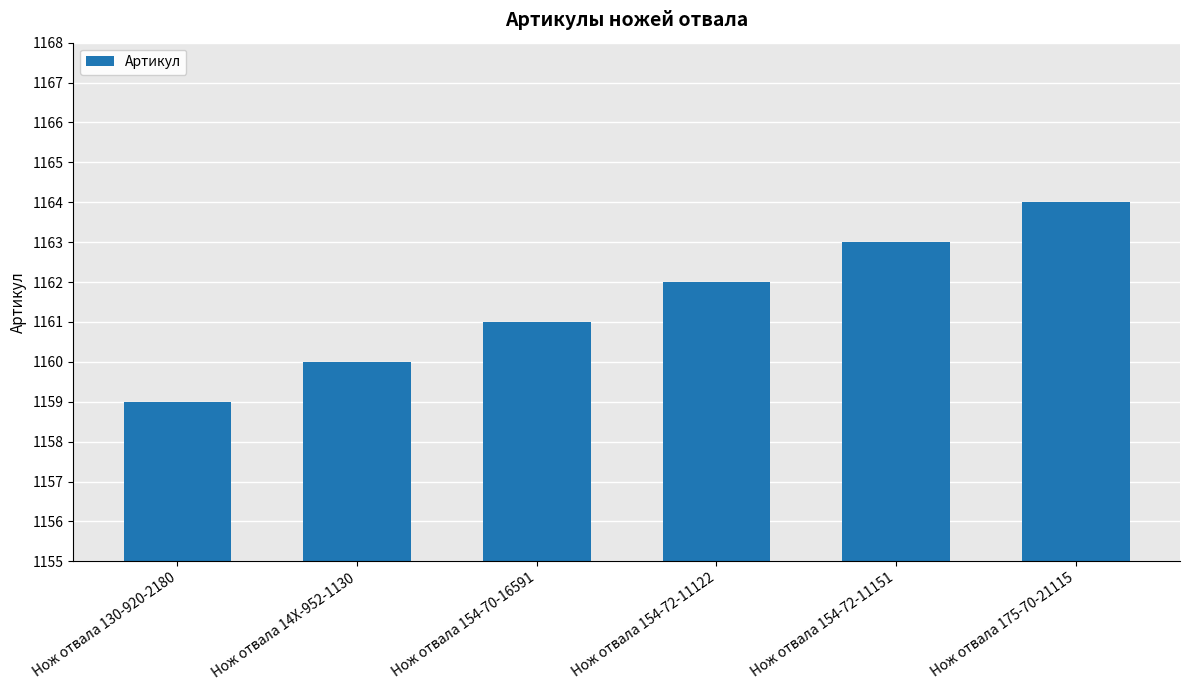

Reading left to right, extract all data points from this chart.

Нож отвала 130-920-2180=1159	Нож отвала 14X-952-1130=1160	Нож отвала 154-70-16591=1161	Нож отвала 154-72-11122=1162	Нож отвала 154-72-11151=1163	Нож отвала 175-70-21115=1164